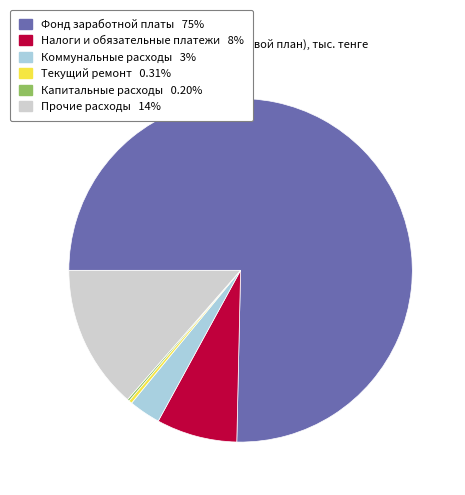

Combined, do Прочие расходы and Фонд заработной платы account for over 50%?

Yes